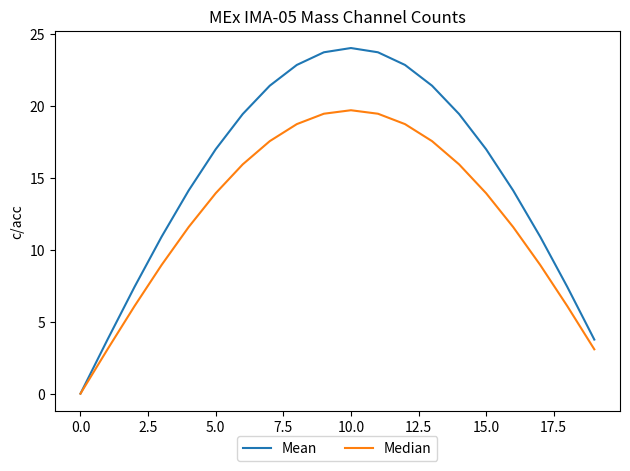

List the series in order of their peak value, lowest first.

Median, Mean